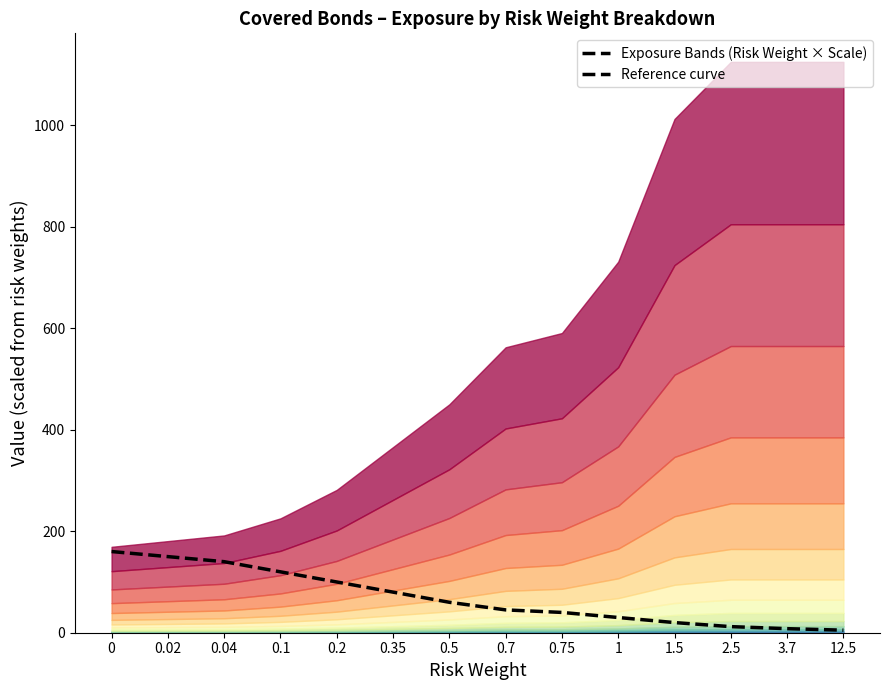

What is the label of the 2nd point from the right?

3.7